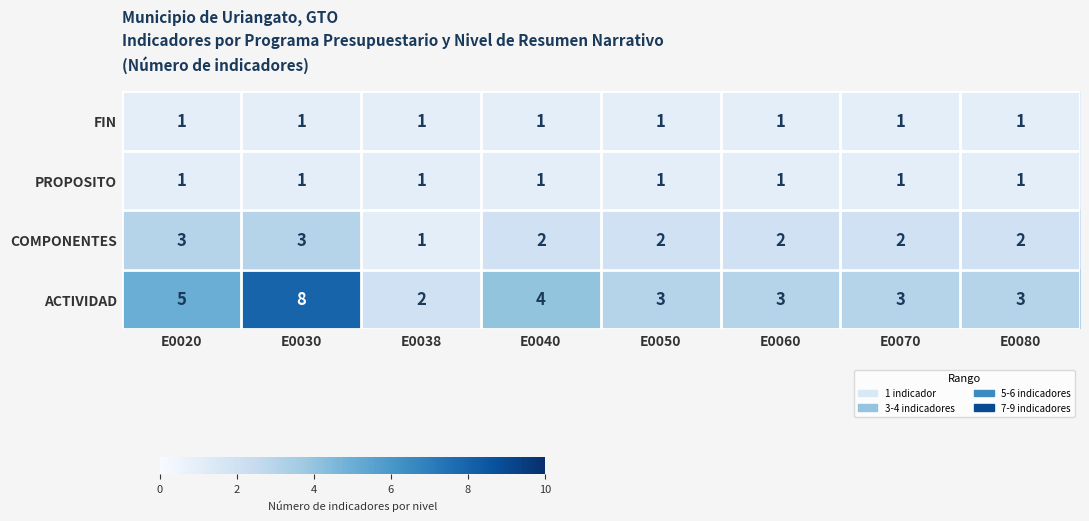

At which category is the sum across all series the highest?

E0030